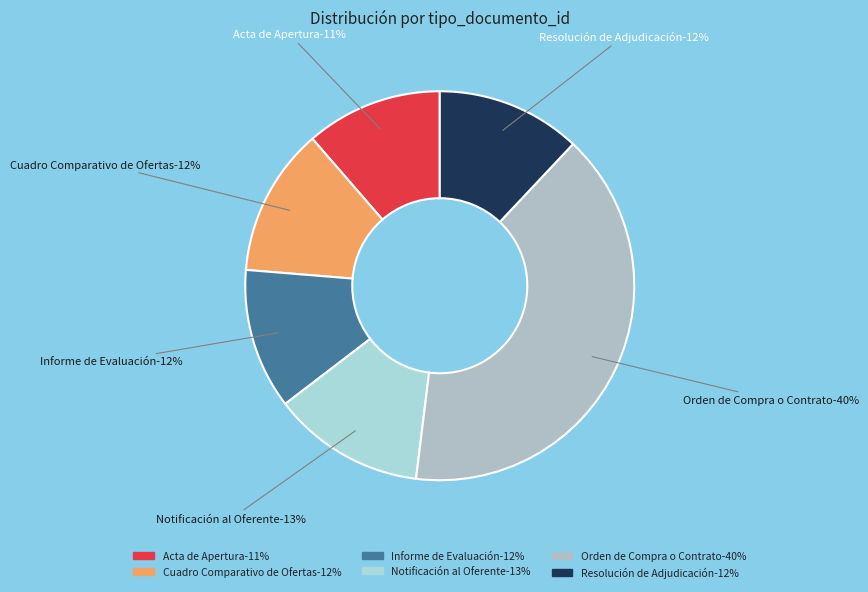

Is it true that Acta de Apertura is 1% of the pie?

False